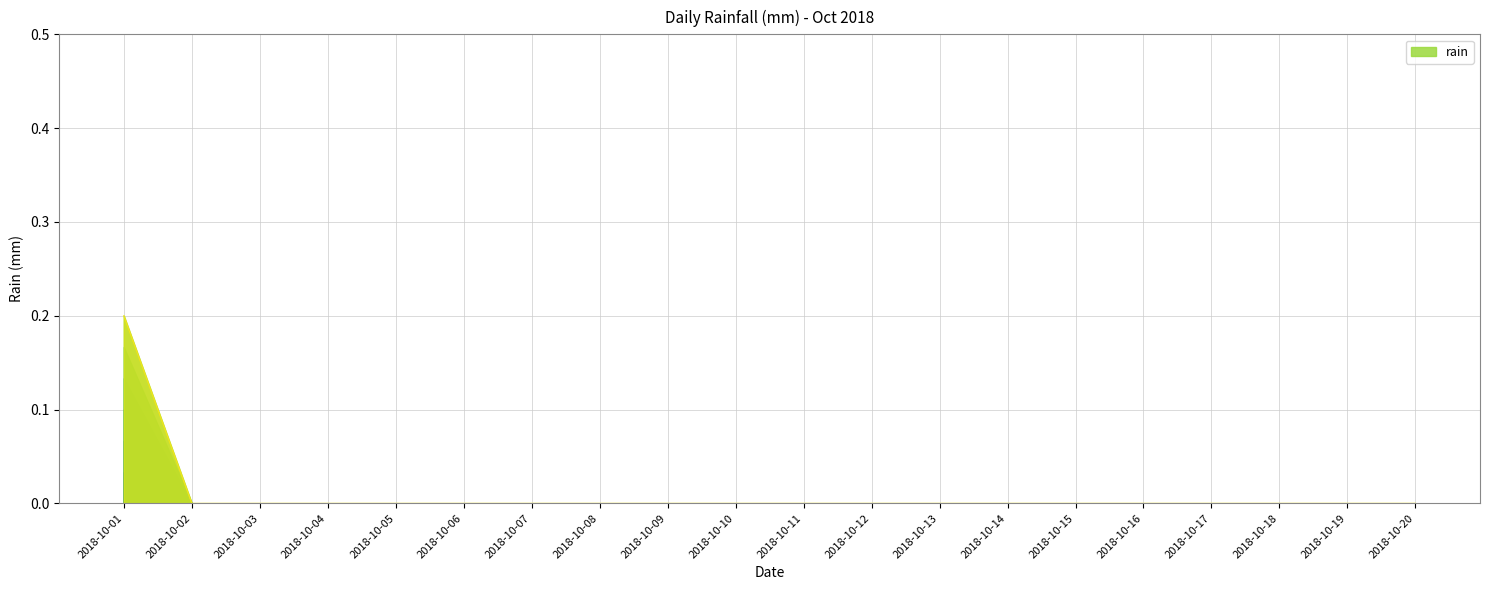

The value at 2018-10-12 is 0.0. True or false?

True